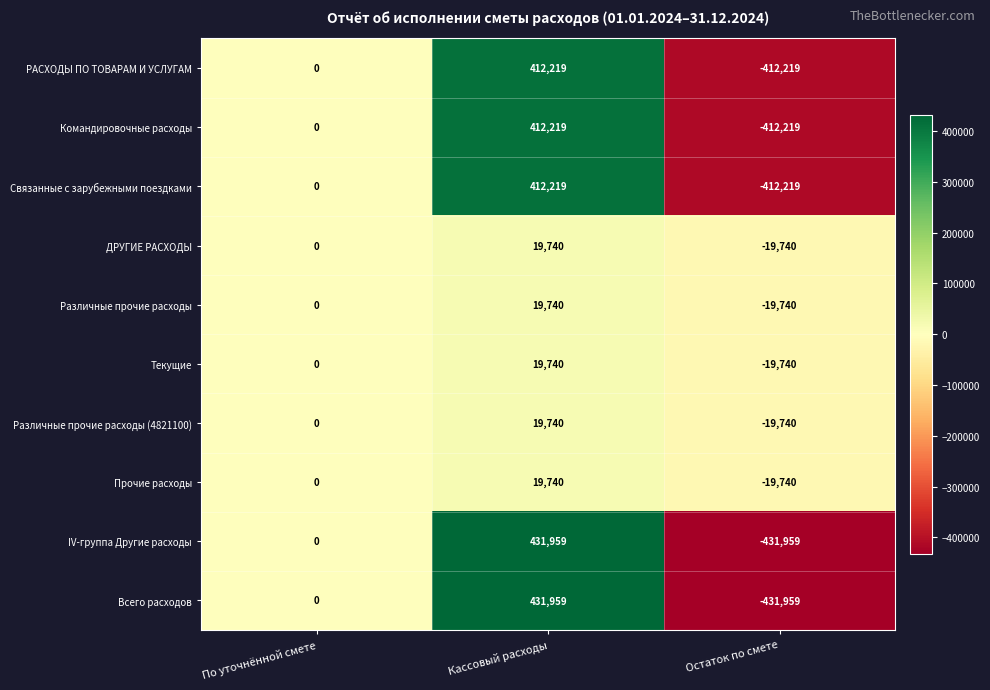

What is the smallest value displayed?

-431959